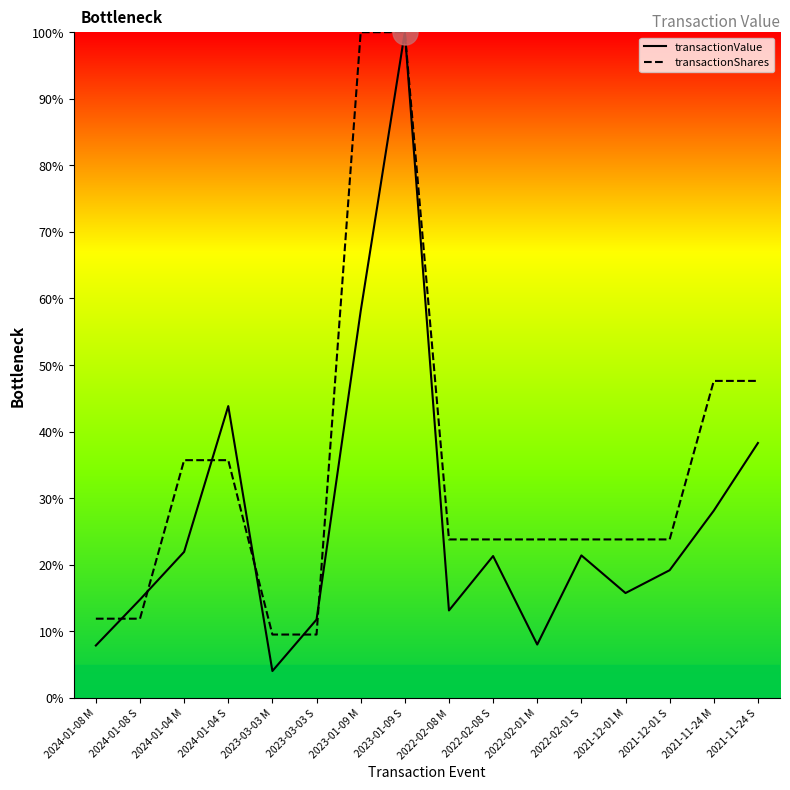

What are all the series names shown in the legend?

transactionValue, transactionShares